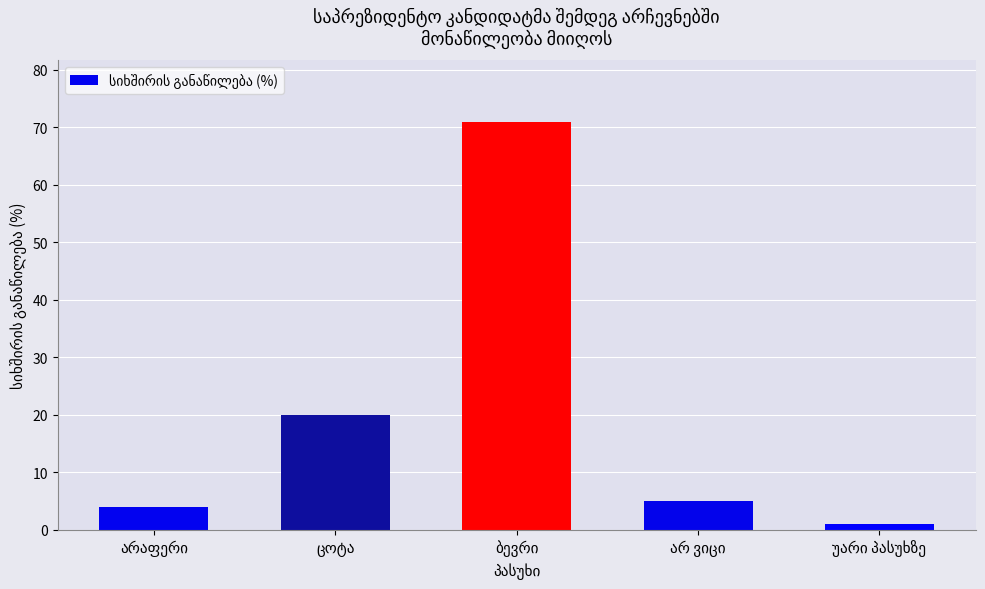

What is the difference between the second highest and second lowest values?

16